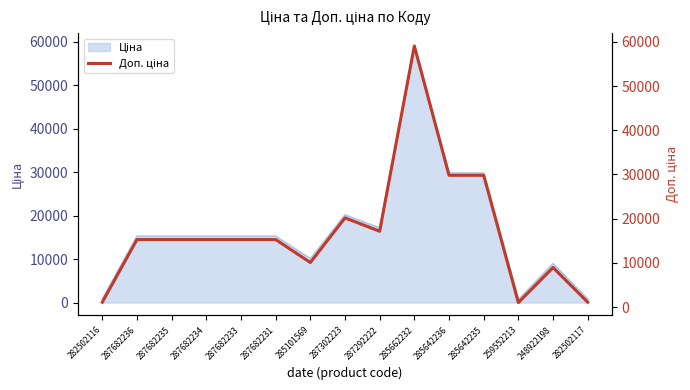

Reading left to right, list all the values displayed in this chart.

282502116=1121.5	287682236=15288.0	287682235=15288.0	287682234=15288.0	287682233=15288.0	287682231=15288.0	285101569=10085.8	287302223=20186.0	287292222=17165.0	285662232=59075.7	285642236=29819.2	285642235=29819.2	259552213=1036.0	248922198=8955.1	282502117=1121.5